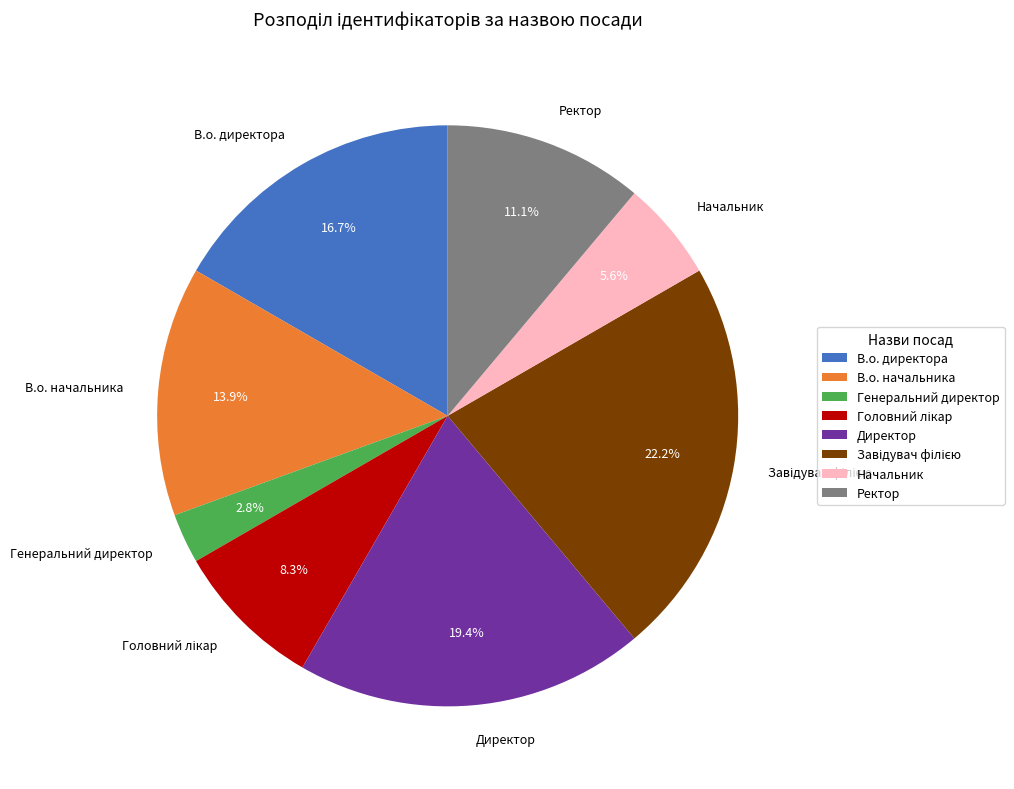

What percentage is NOT represented by В.о. начальника?

86.1%